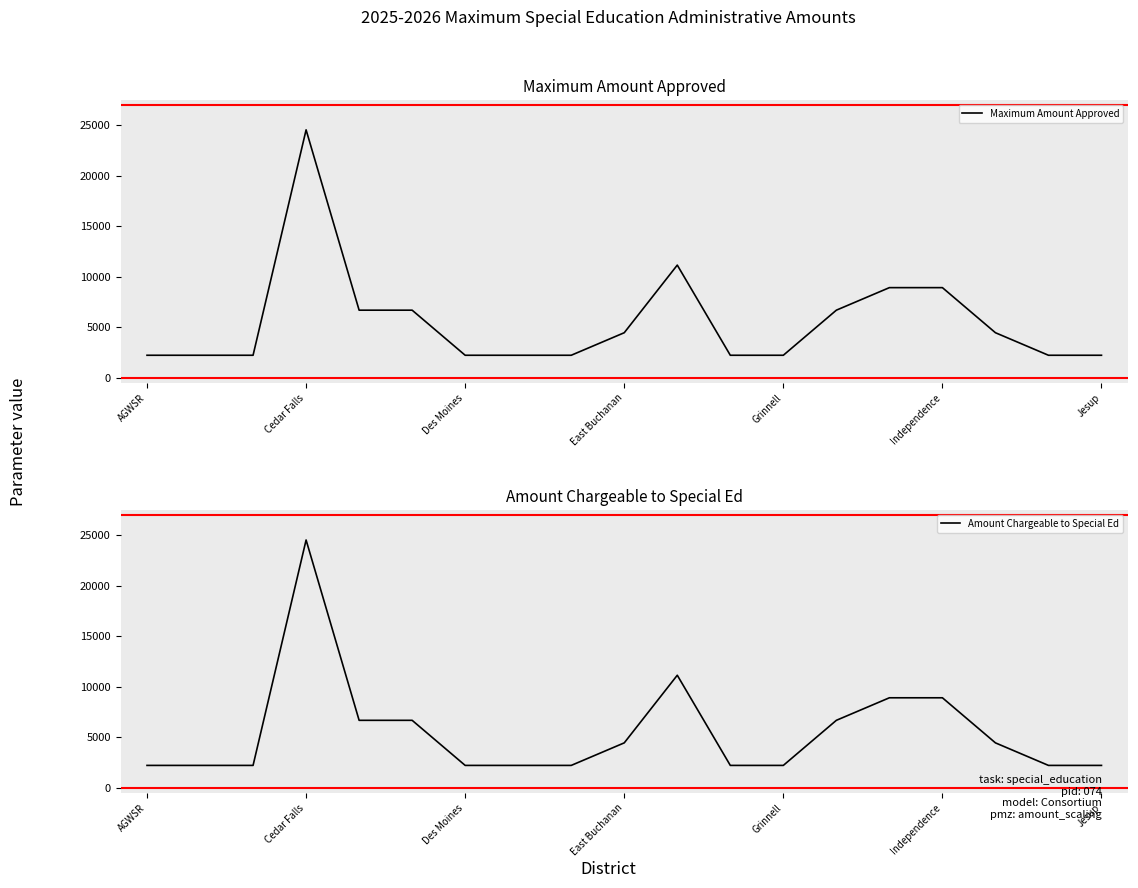

How many lines are shown in the chart?

2